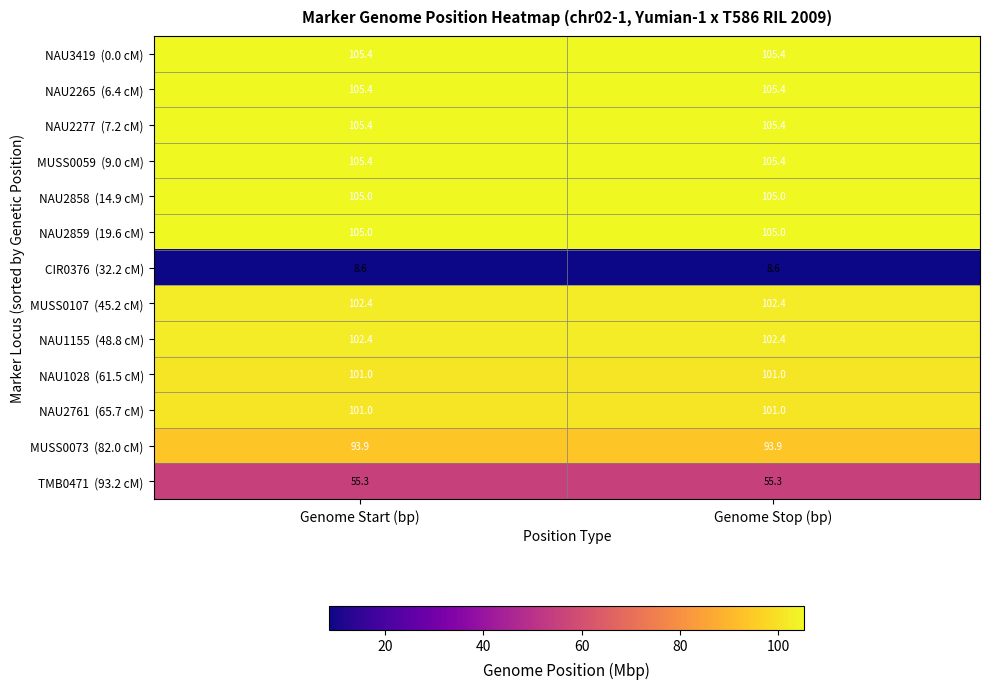

What is the maximum value shown in the chart?

105.4